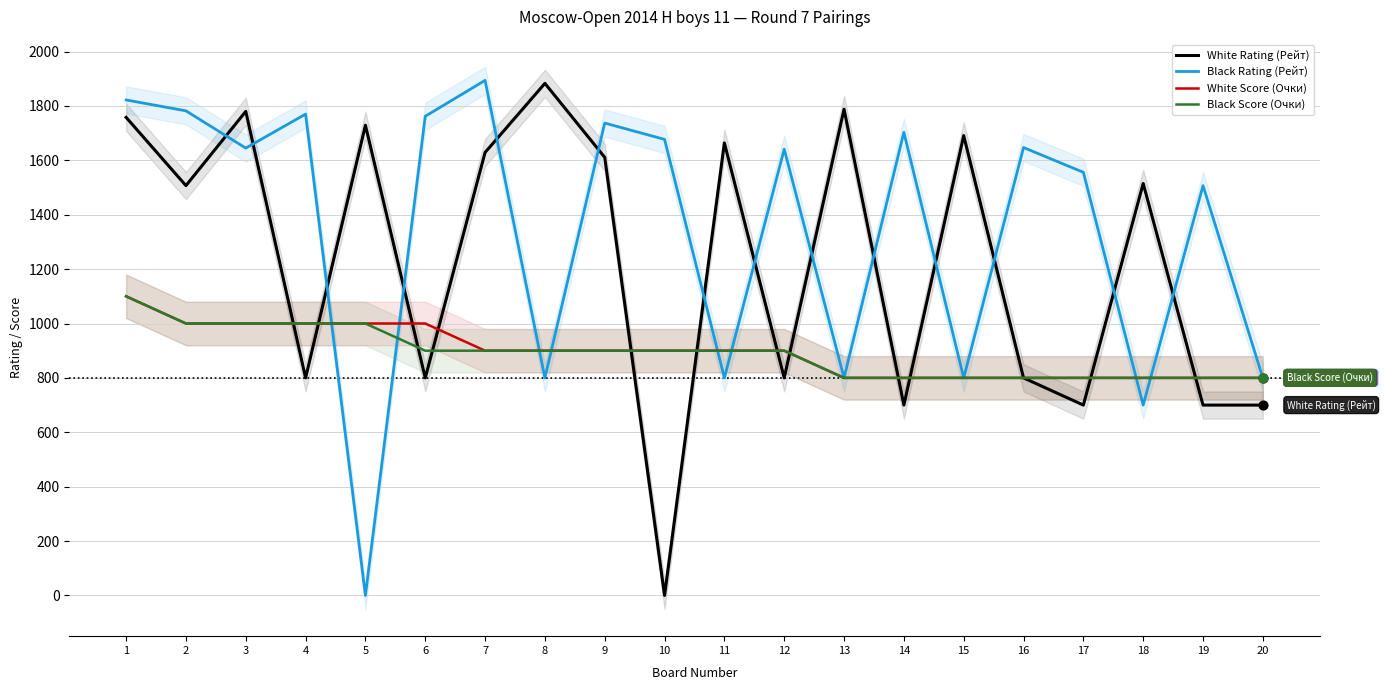

What are all the series names shown in the legend?

White Rating (Рейт), Black Rating (Рейт), White Score (Очки), Black Score (Очки)